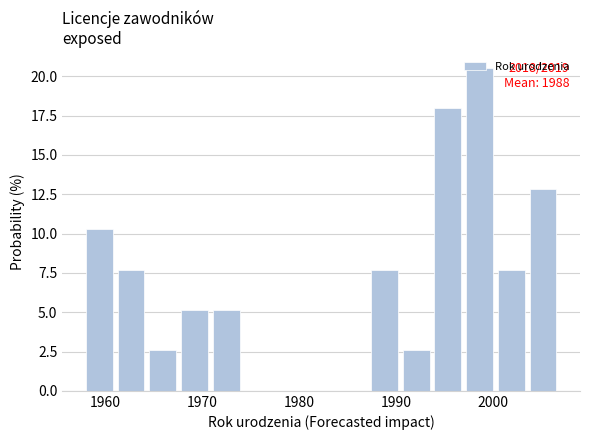

Read against the x-axis, roughly where is the centre of the tallest bar?

1999